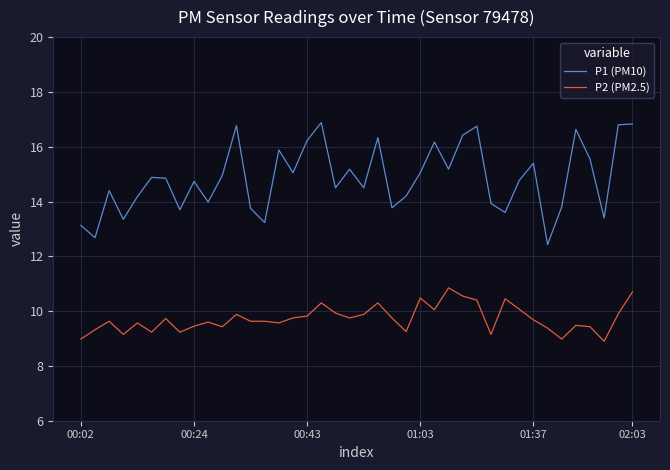

True or false: P1 (PM10) and P2 (PM2.5) intersect in this chart.

False